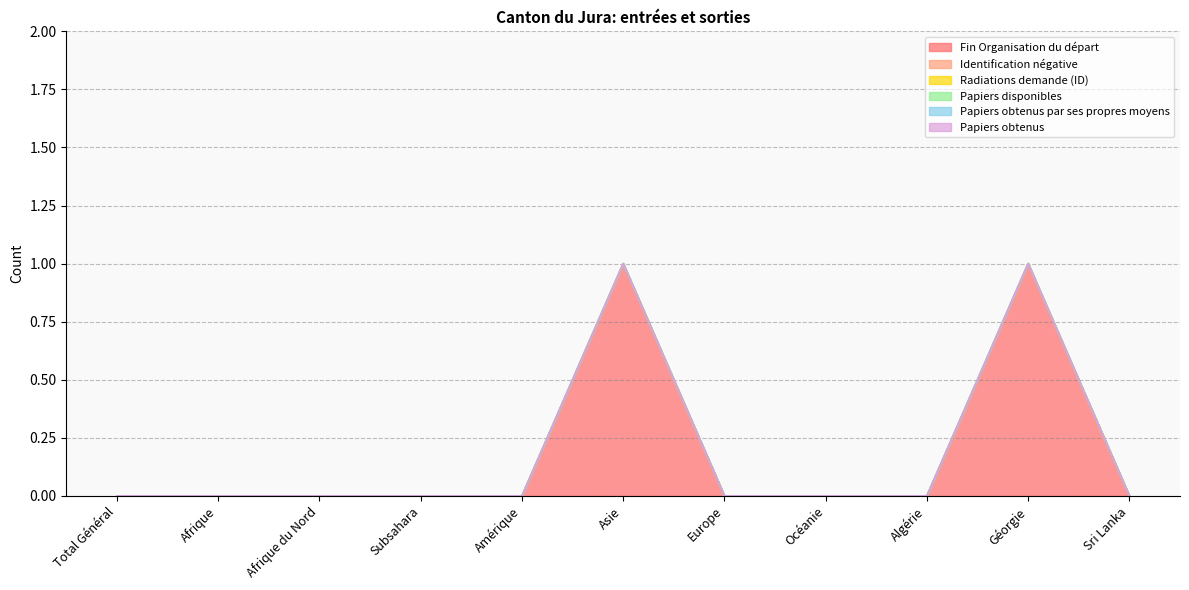

Which series has the largest total across all categories?

Fin Organisation du départ